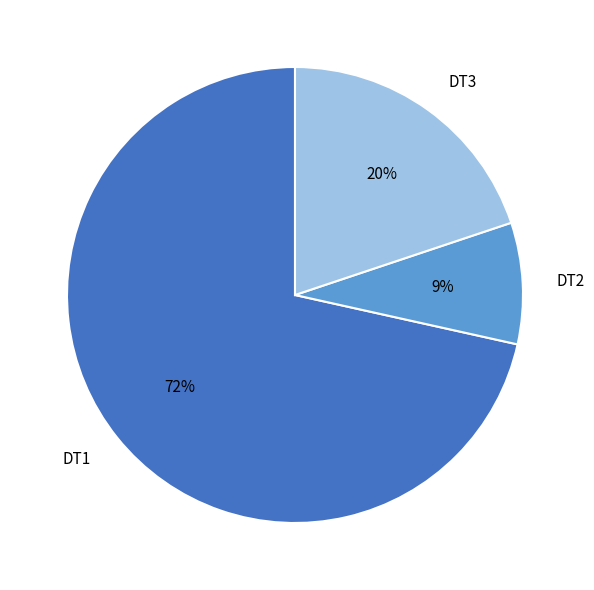

Rank the categories by value from lowest to highest.

DT2, DT3, DT1